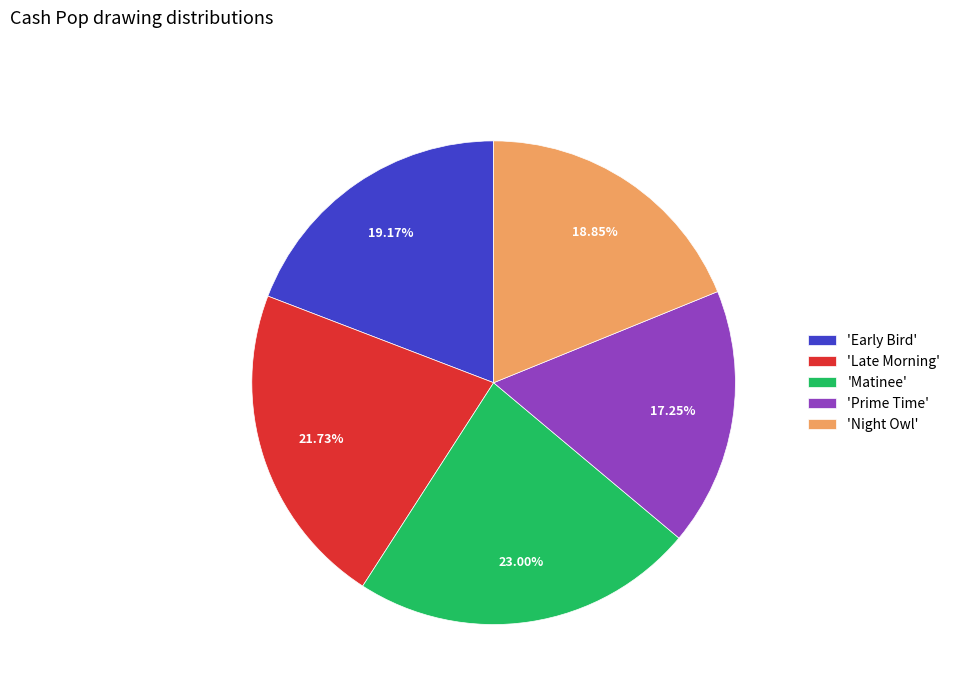

To the nearest percent, what is the difference between the largest and smallest slice percentages?

6%